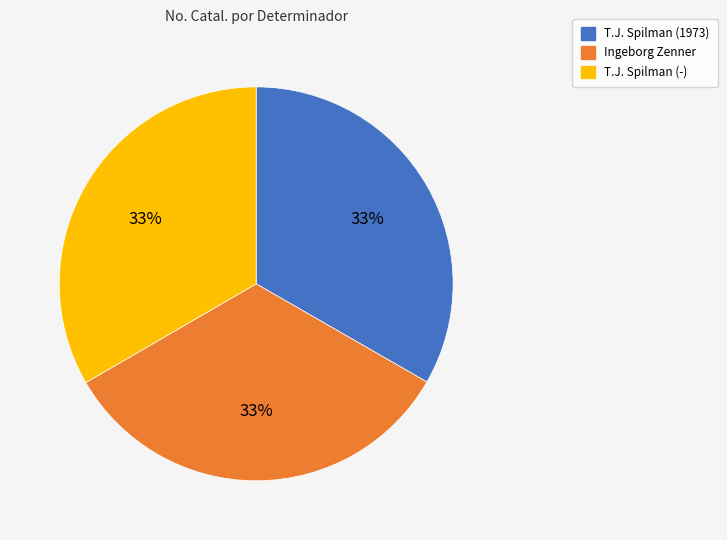

Do Ingeborg Zenner and T.J. Spilman (-) together represent more than half of the pie?

Yes